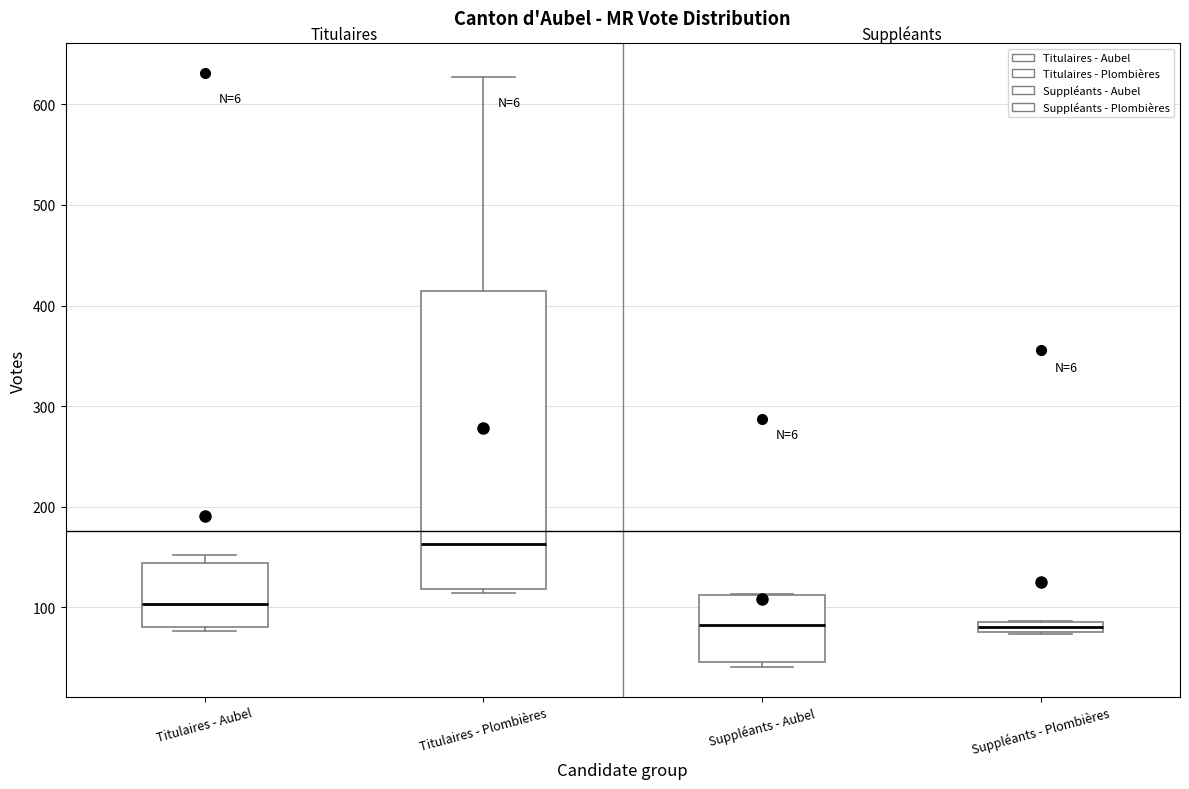

Where is the upper edge of the box for Titulaires - Plombières on the y-axis? The values are not printed on the chart, so give them approximately, as read against the axis.

410